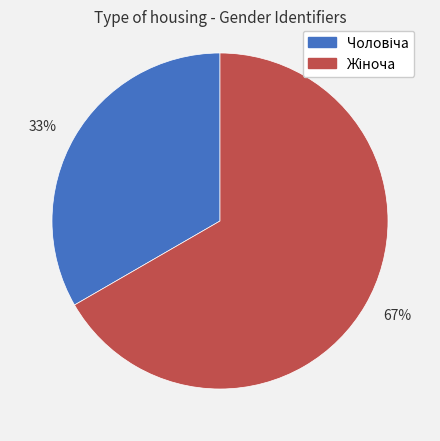

Does any single category account for the majority?

Yes